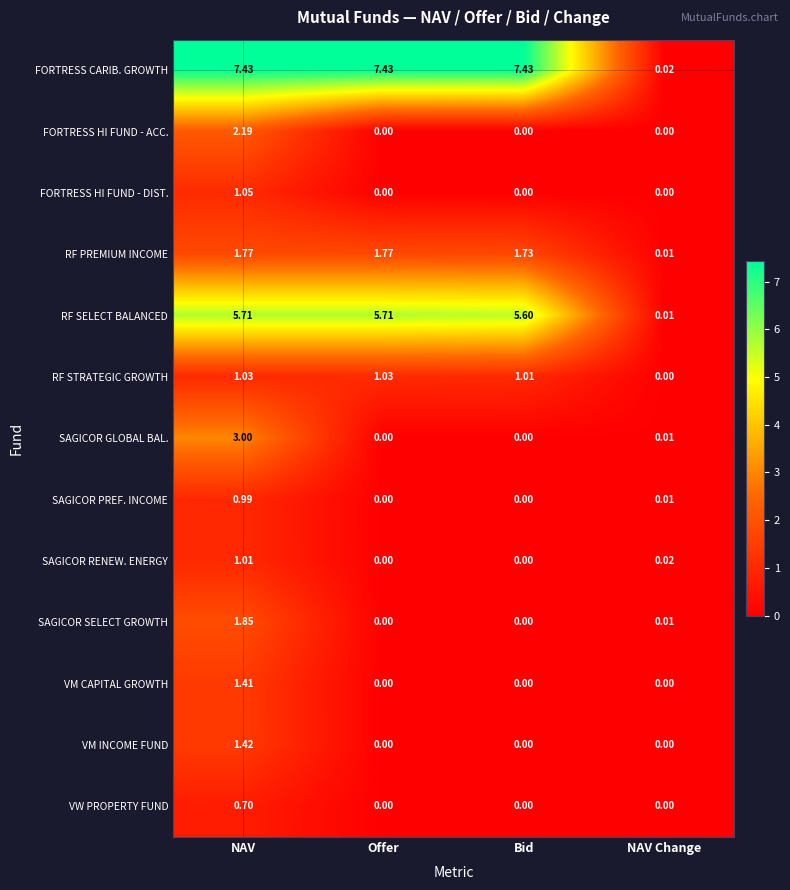

Which series has the largest total across all categories?

FORTRESS CARIB. GROWTH